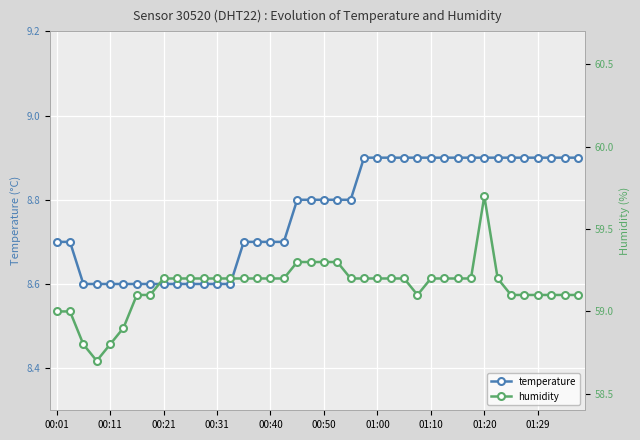

Which series has the largest total across all categories?

humidity